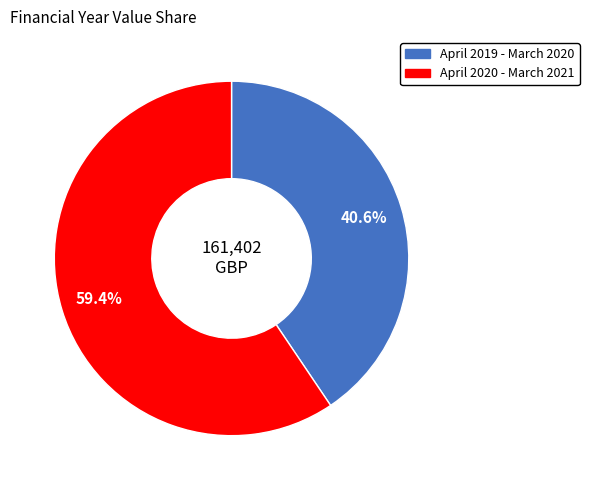

To the nearest percent, what is the average slice percentage?

50%